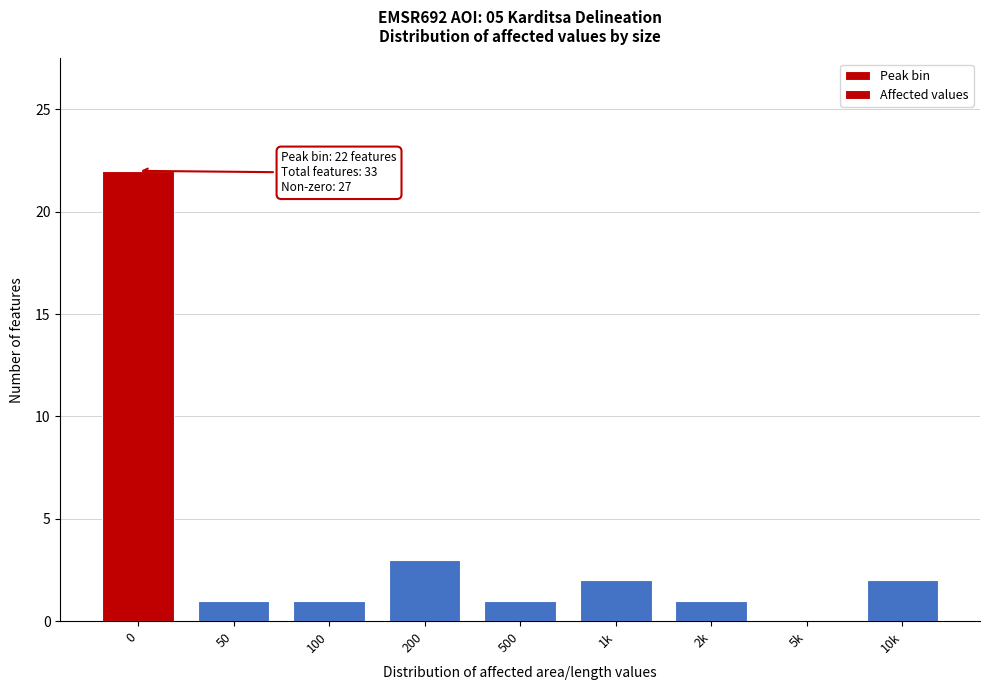

Reading left to right, what are all the values shown in this chart?

0=22	50=1	100=1	200=3	500=1	1k=2	2k=1	5k=0	10k=2